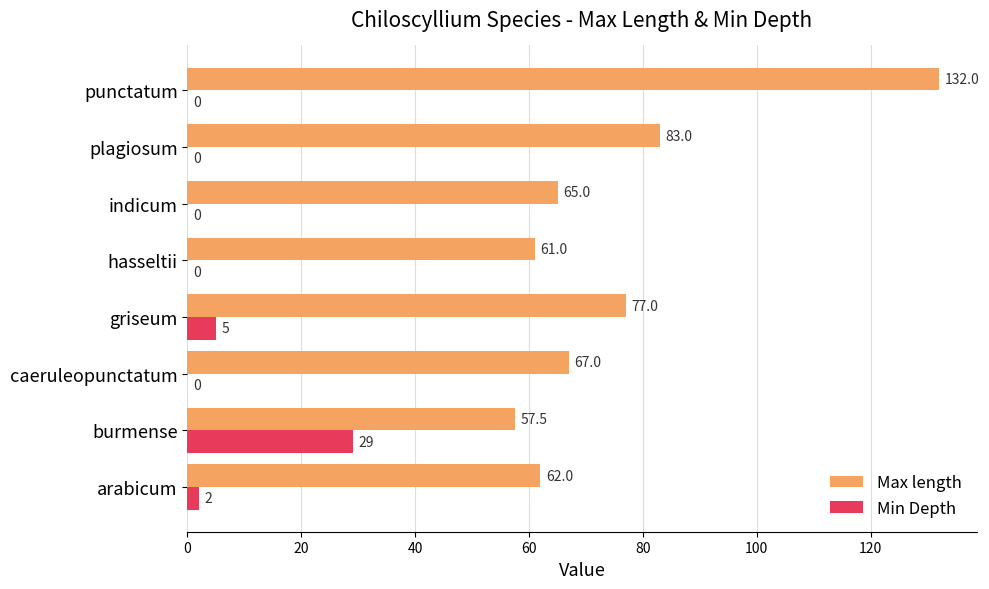

What are all the series names shown in the legend?

Max length, Min Depth